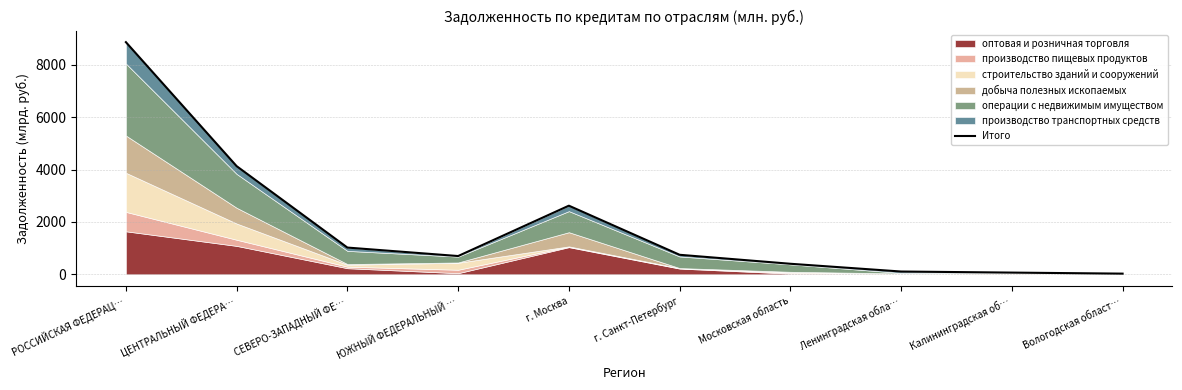

What is the approximate value at Московская область?

402.8